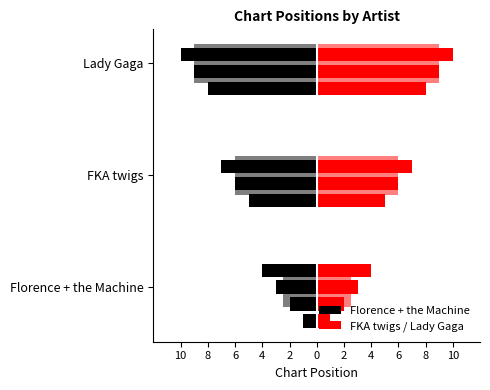

How many Florence + the Machine values are between -8 and -3?

6